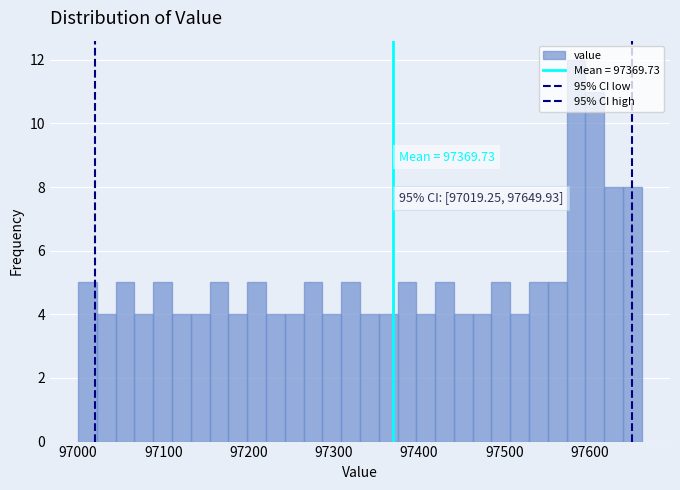

Around what value on the x-axis is the tallest bar? Give the approximate position of its centre, as read against the axis.

97580